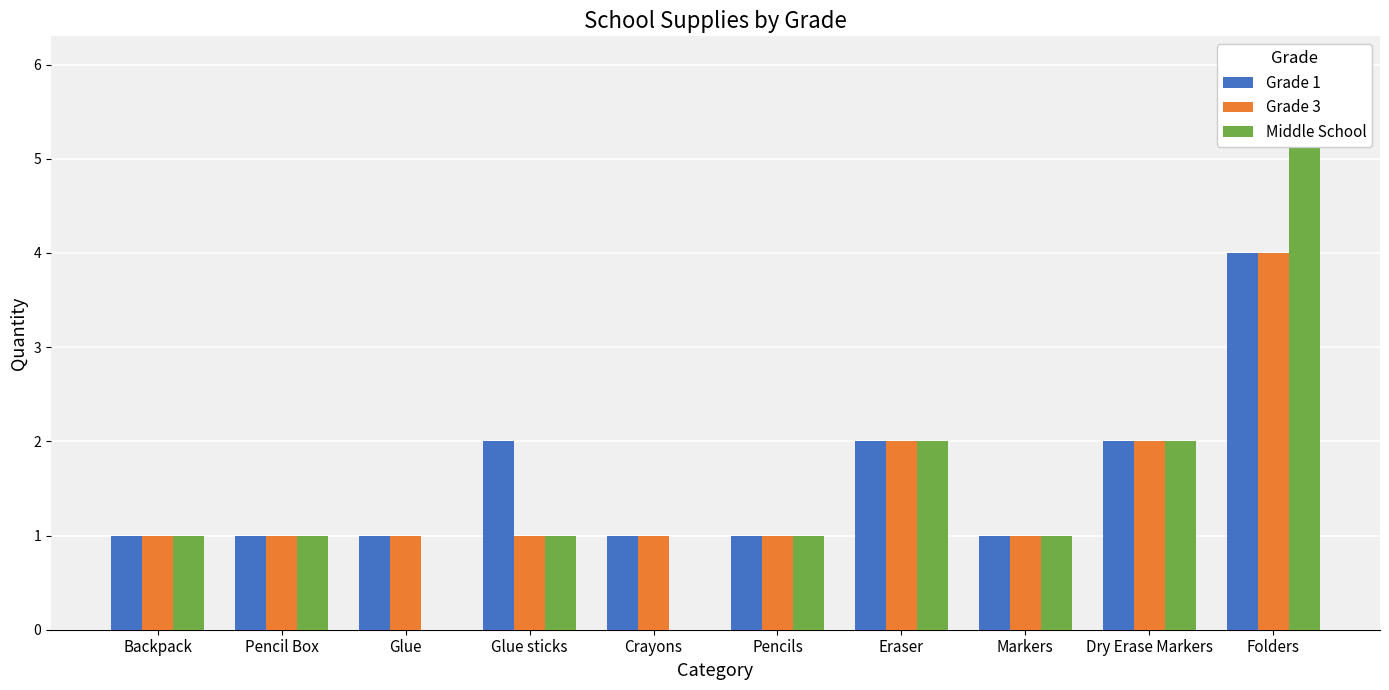

What is the approximate value of Middle School at Folders?

6